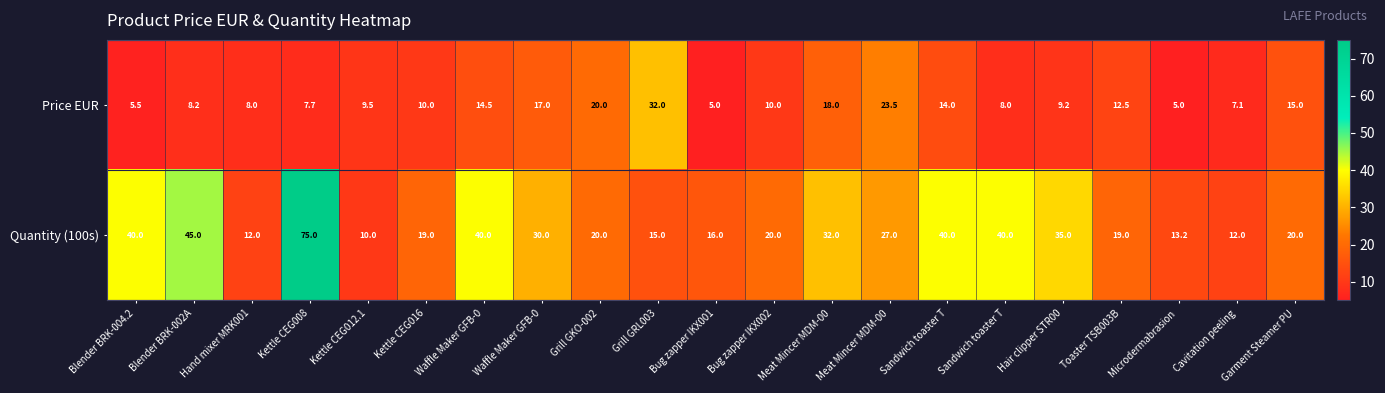

What is the difference between the highest and lowest values at Blender BRK-002A?

36.8